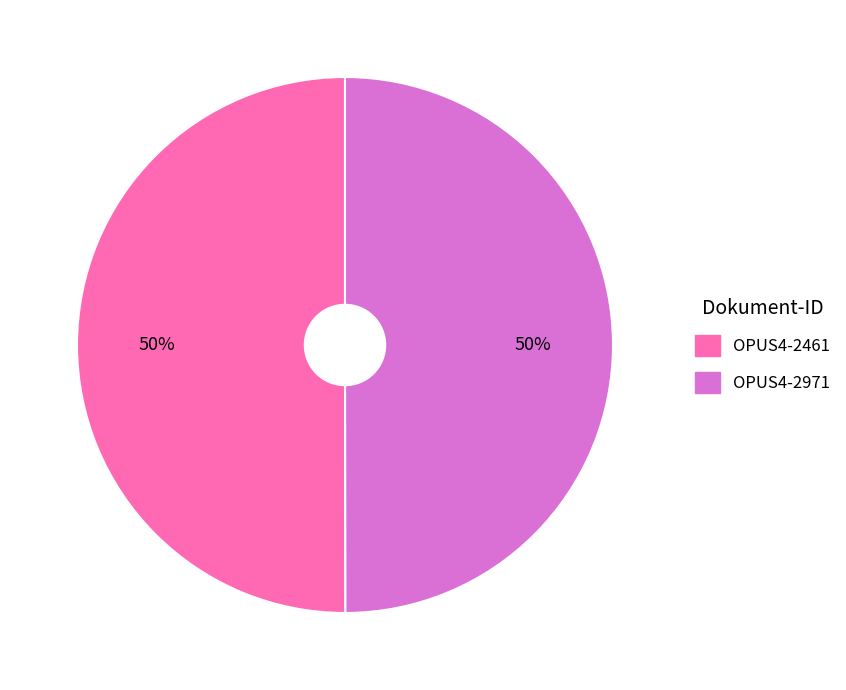

Is the sum of OPUS4-2971 and OPUS4-2461 greater than half?

Yes